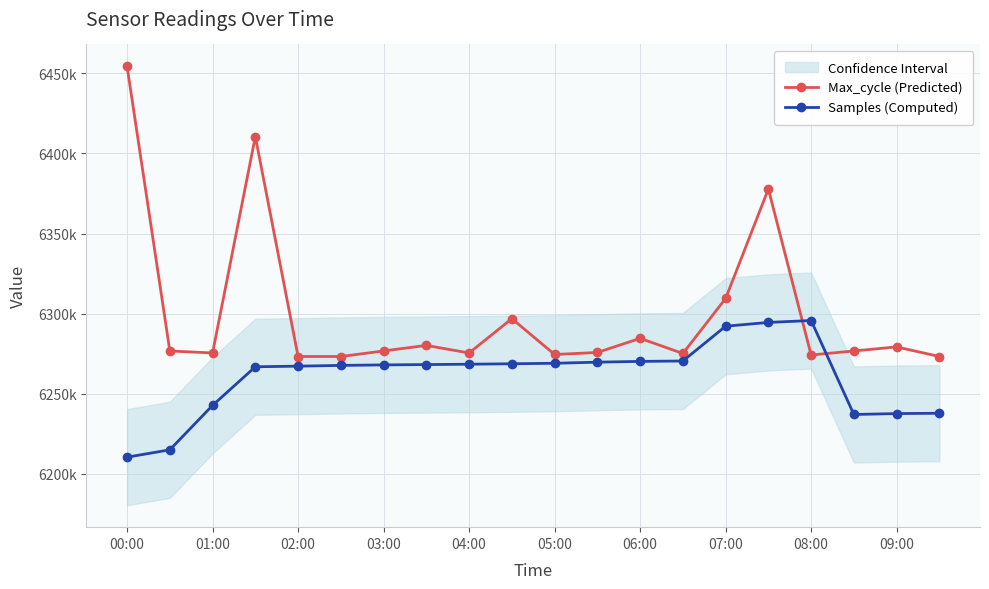

How many data points does each series have?

20